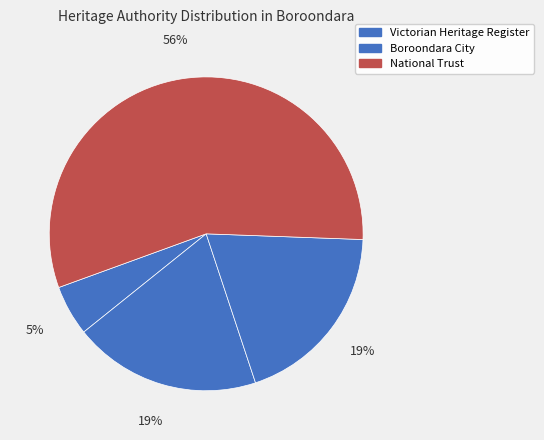

Count the number of slices in the pie.

4